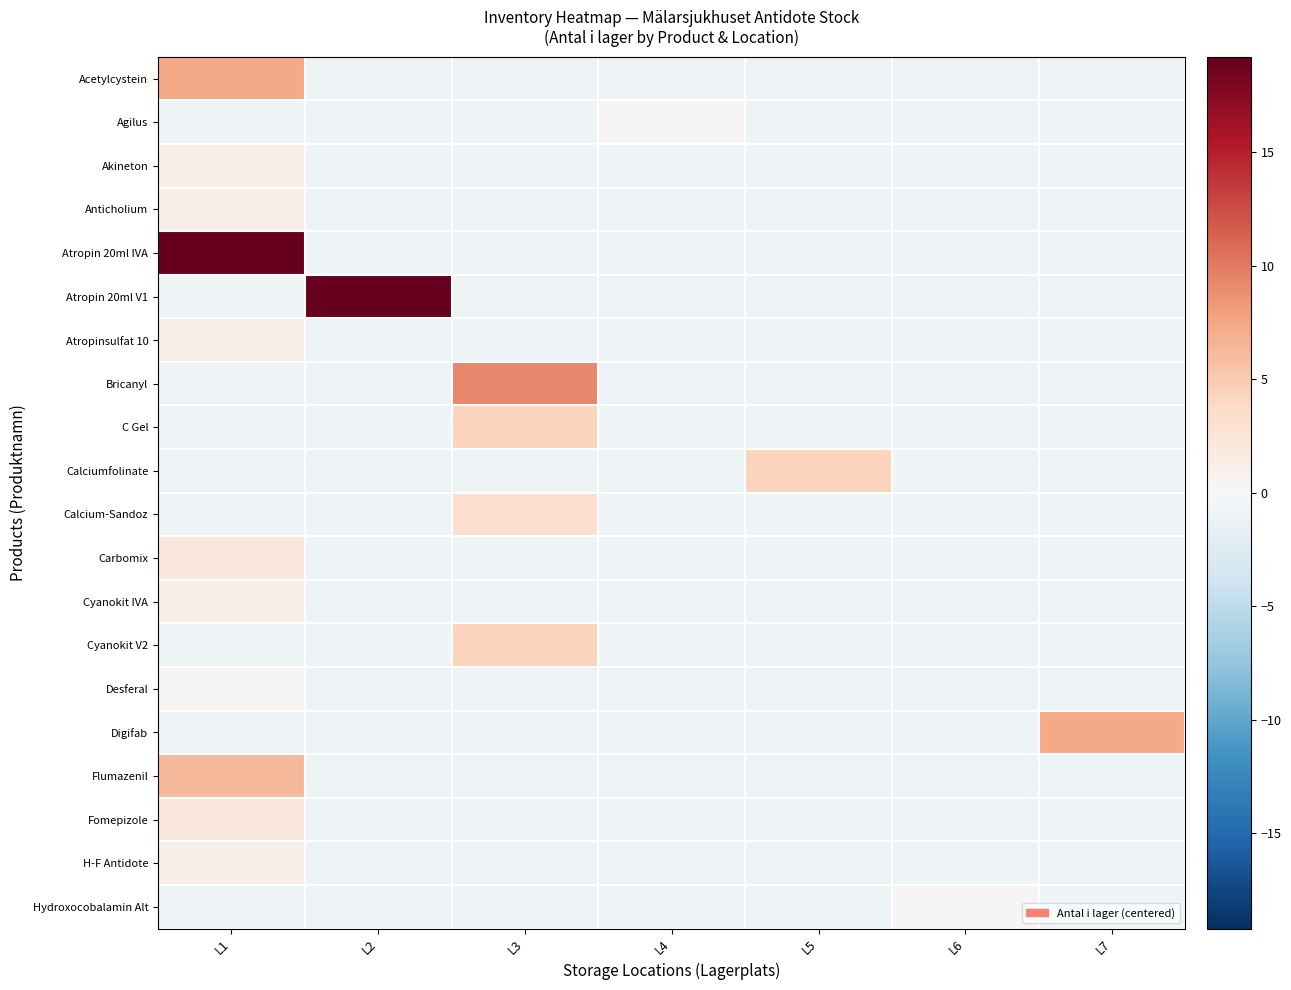

How many data points does each series have?

7